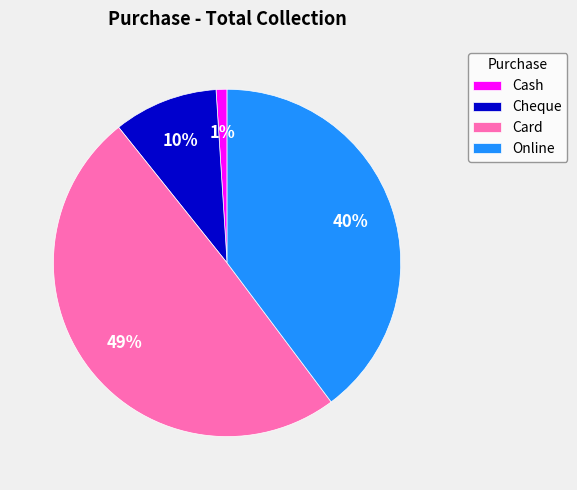

Which category has the smallest portion of the pie?

Cash